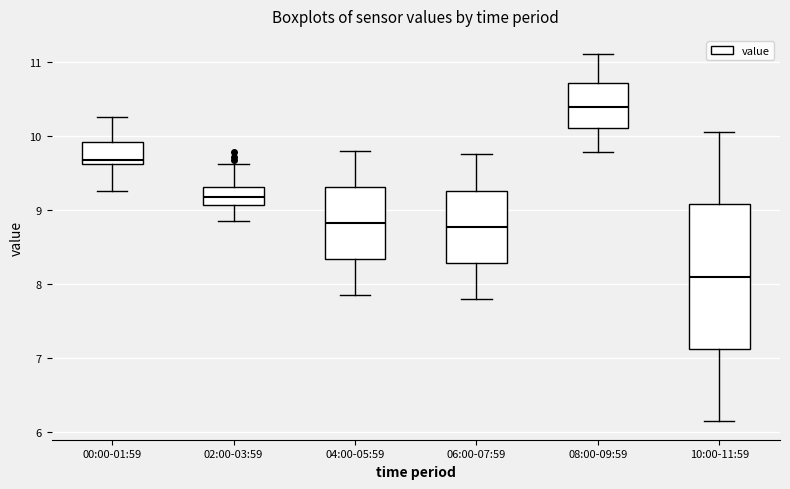

Comparing the boxes themselves (not the whiskers), which one is the tallest?

10:00-11:59